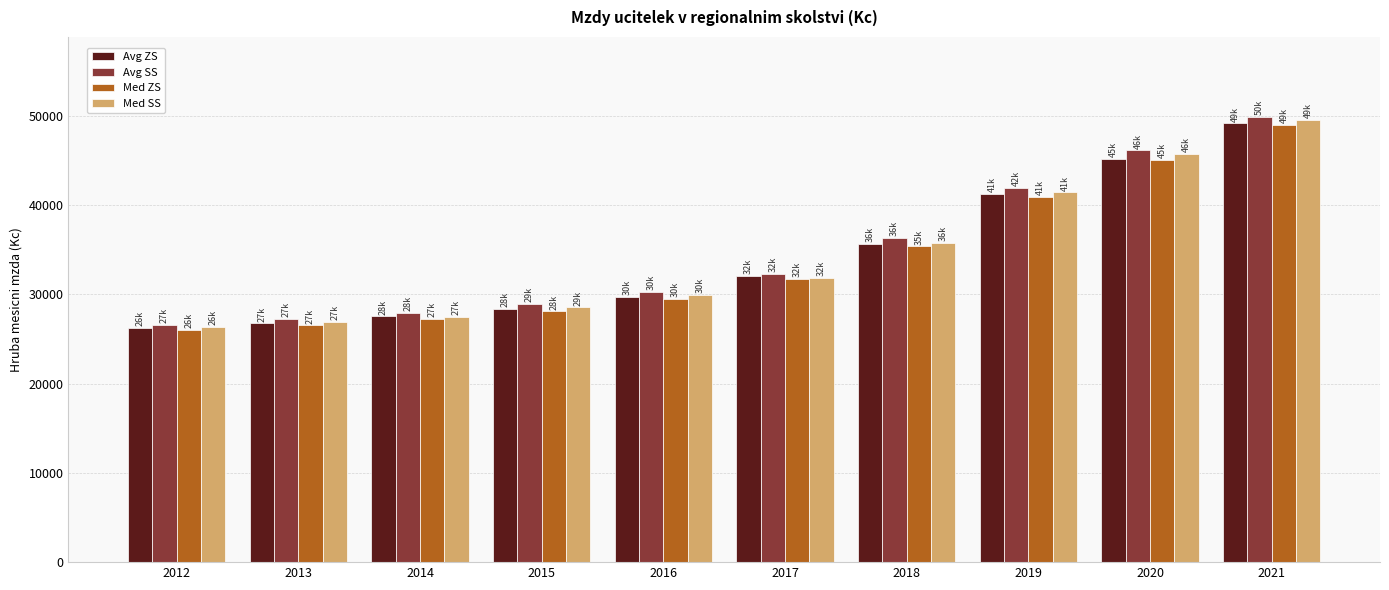

Between 2016 and 2020, which series saw the biggest shift?

Avg SS